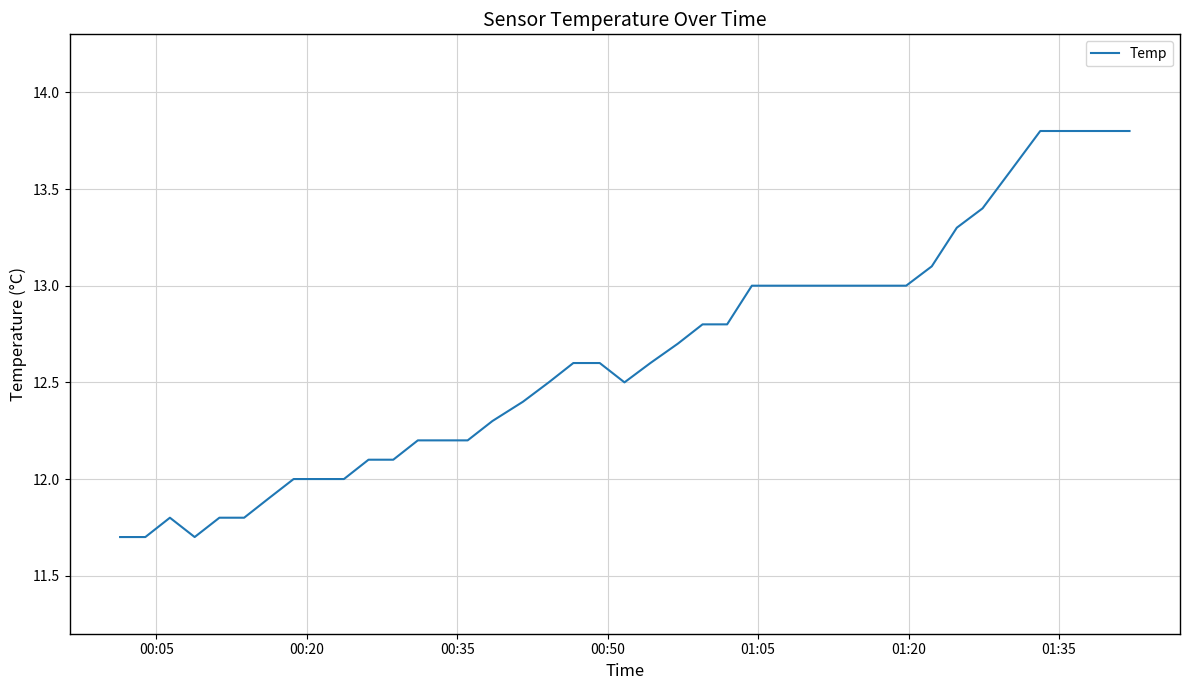

What is the greatest value displayed?

13.8